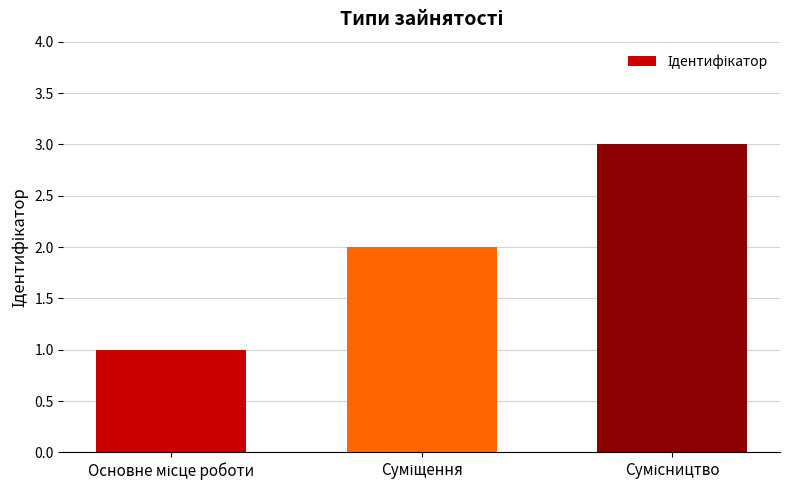

What is the maximum value shown in the chart?

3